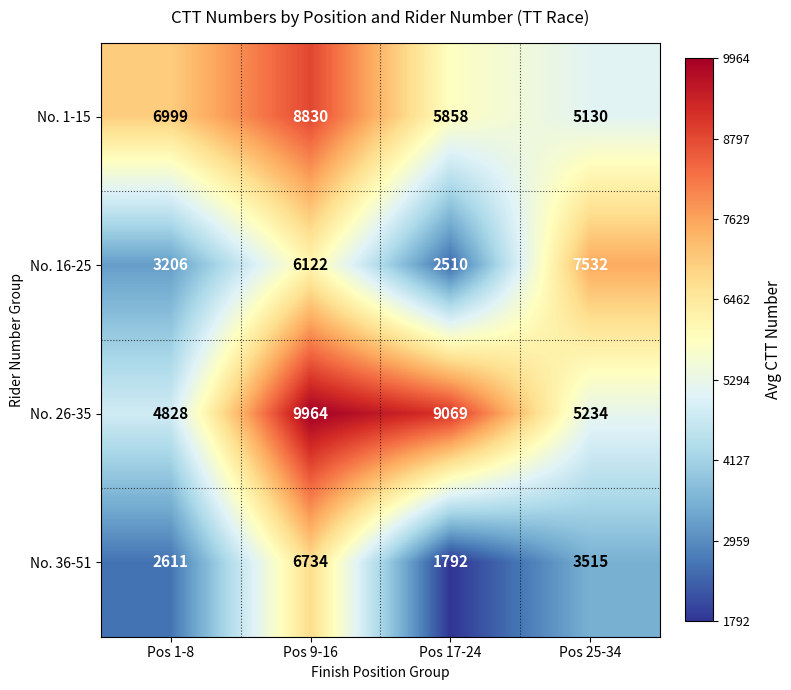

The No. 36-51 series shows 1792 at Pos 17-24. True or false?

True